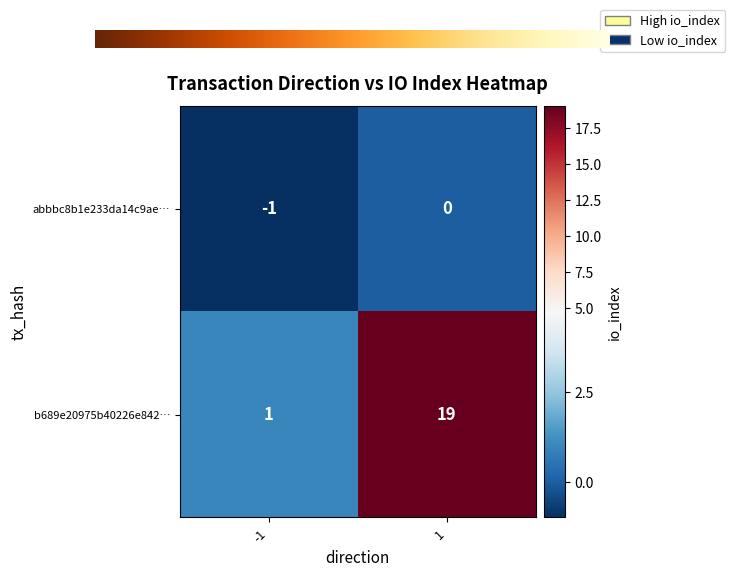

What is the highest value of the b689e20975b40226e842… series?

19